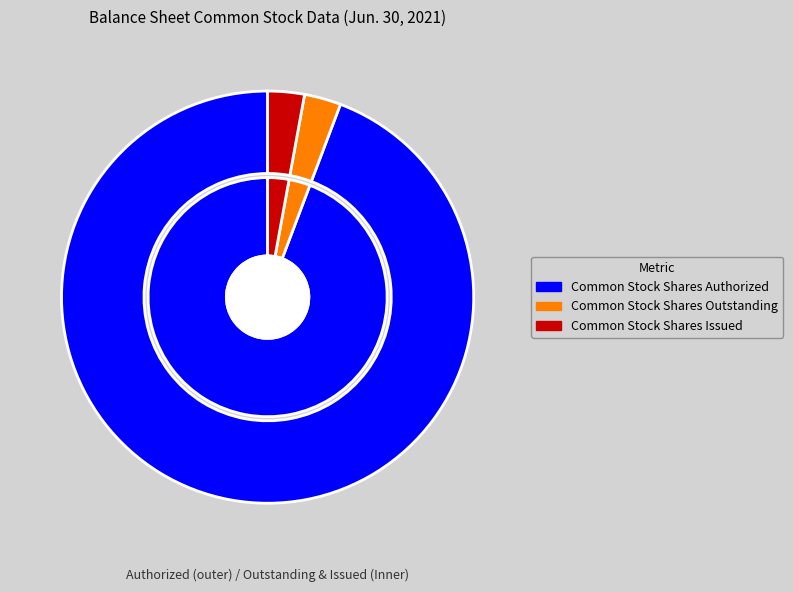

Count the number of slices in the pie.

3